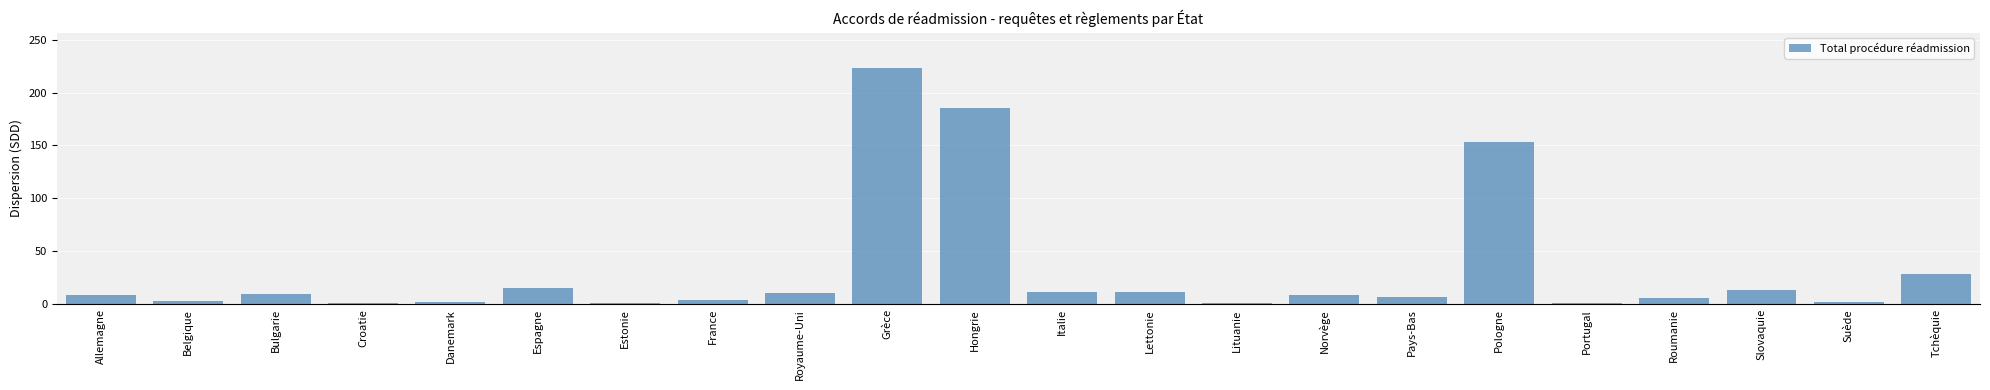

Approximately how many times larger is the value at Slovaquie compared to Pays-Bas?

1.9